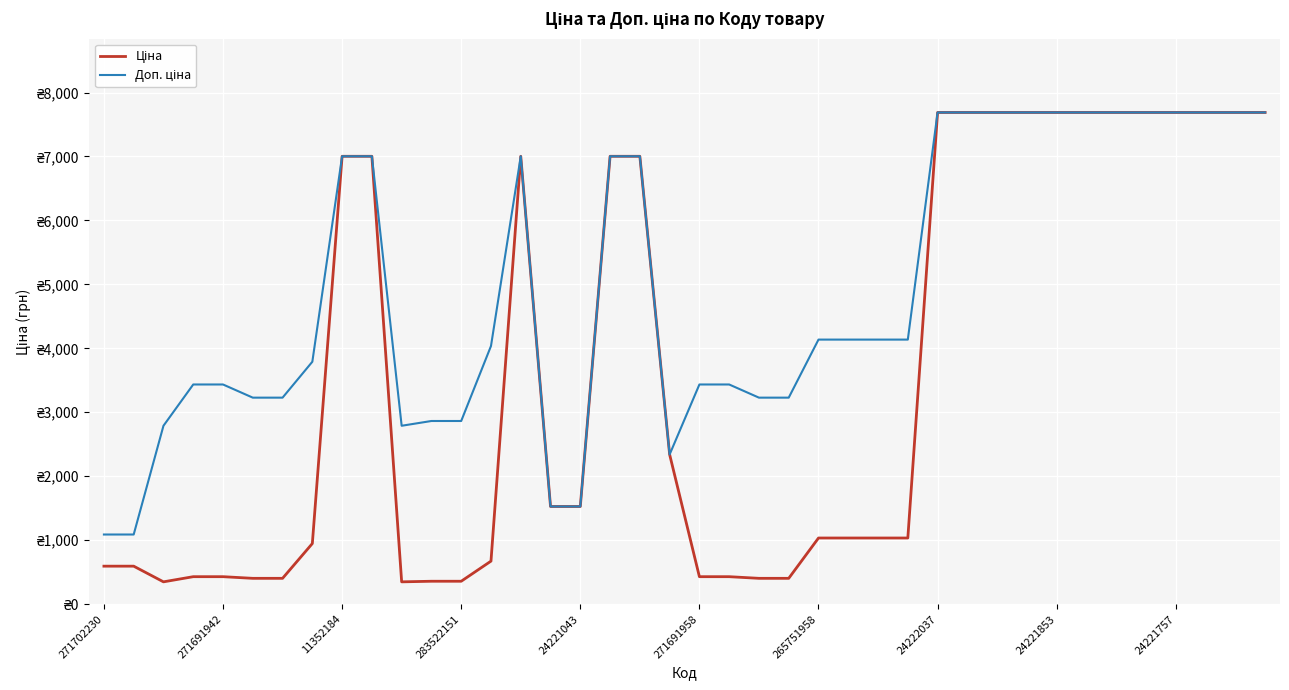

Is this an area chart (filled region under the line)?

No